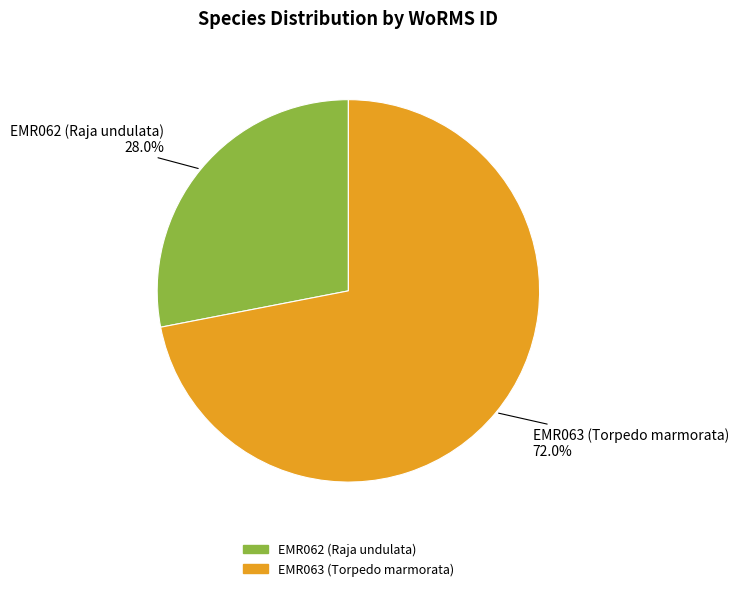

Does EMR063 (Torpedo marmorata) account for over 50% of the chart?

Yes